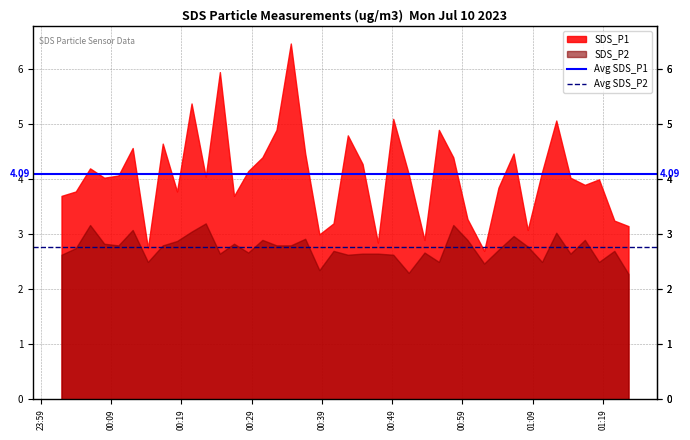

The Avg SDS_P2 series shows 1.6 at 00:09. True or false?

False